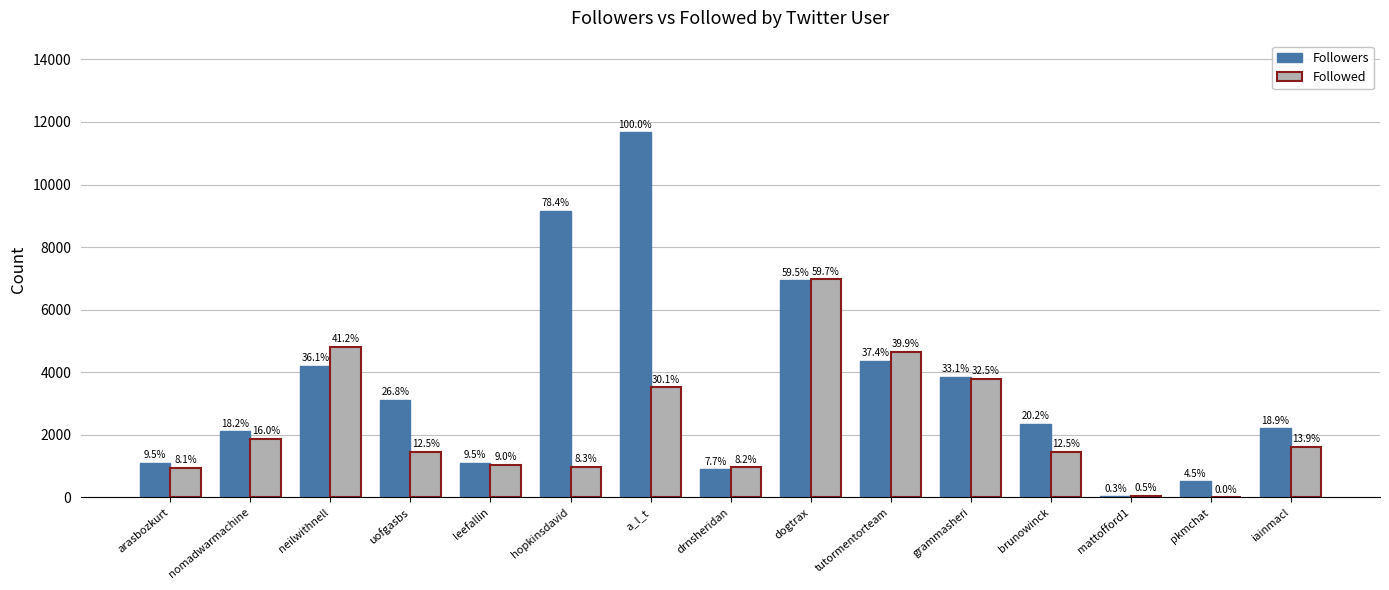

What is the difference between the Followed values at mattofford1 and a_l_t?

3459